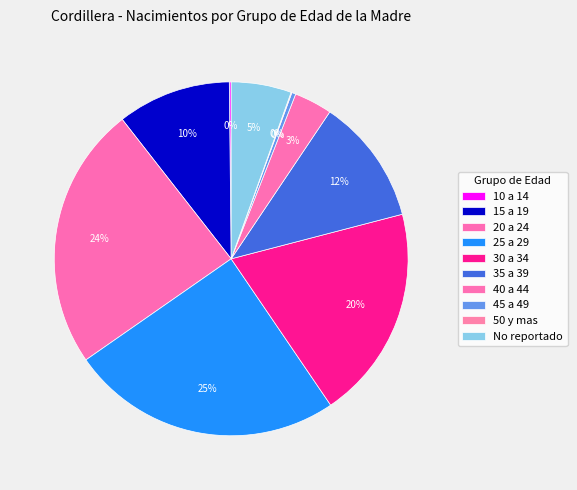

Which slice is the smallest?

50 y mas